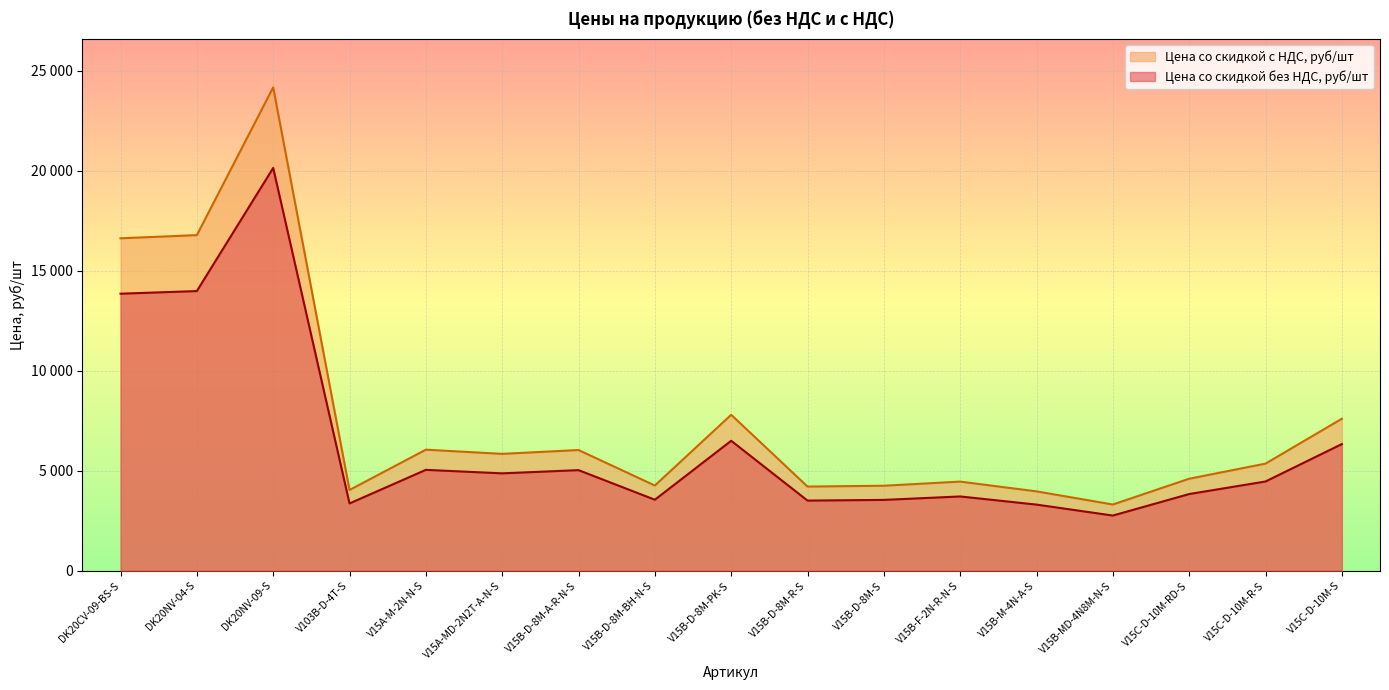

Rank the series at DK20CV-09-BS-S from highest to lowest value.

Цена со скидкой с НДС, руб/шт , Цена со скидкой без НДС, руб/шт